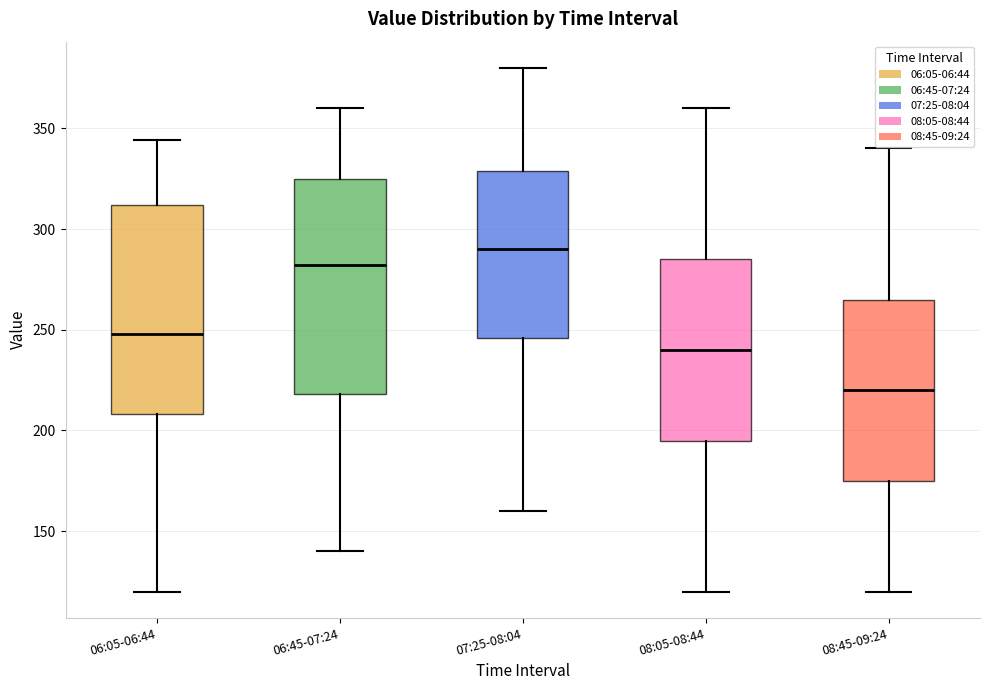

Reading left to right, read every box against the y-axis: the position of its median line, the range the box covers, and the ends of its whiskers. The values are not printed on the chart, so give them approximately, as read against the axis.

06:05-06:44: median 250, box 210 to 310, whiskers 120 to 345
06:45-07:24: median 280, box 220 to 325, whiskers 140 to 360
07:25-08:04: median 290, box 245 to 330, whiskers 160 to 380
08:05-08:44: median 240, box 195 to 285, whiskers 120 to 360
08:45-09:24: median 220, box 175 to 265, whiskers 120 to 340